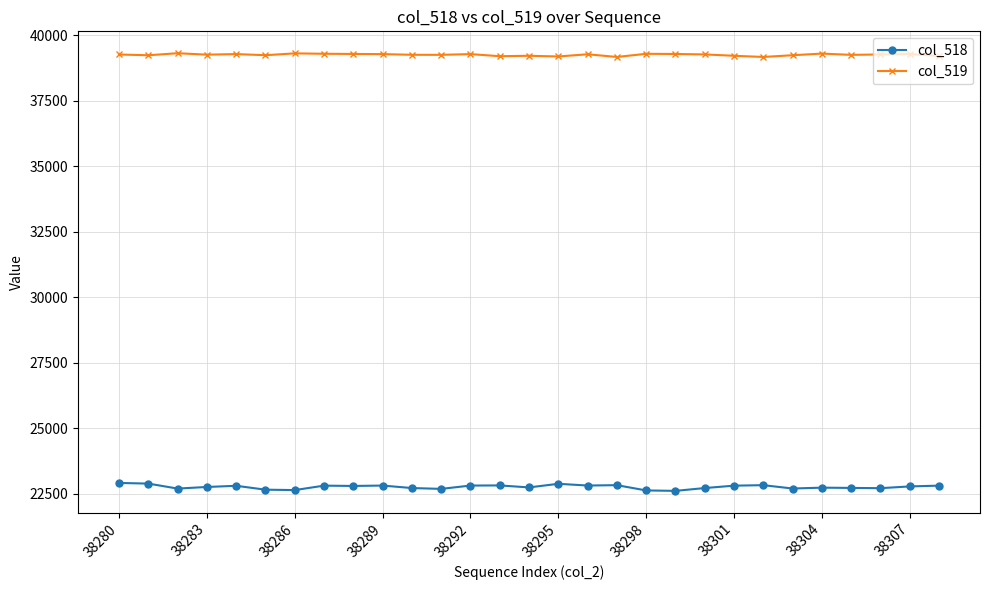

True or false: col_518 and col_519 intersect in this chart.

False